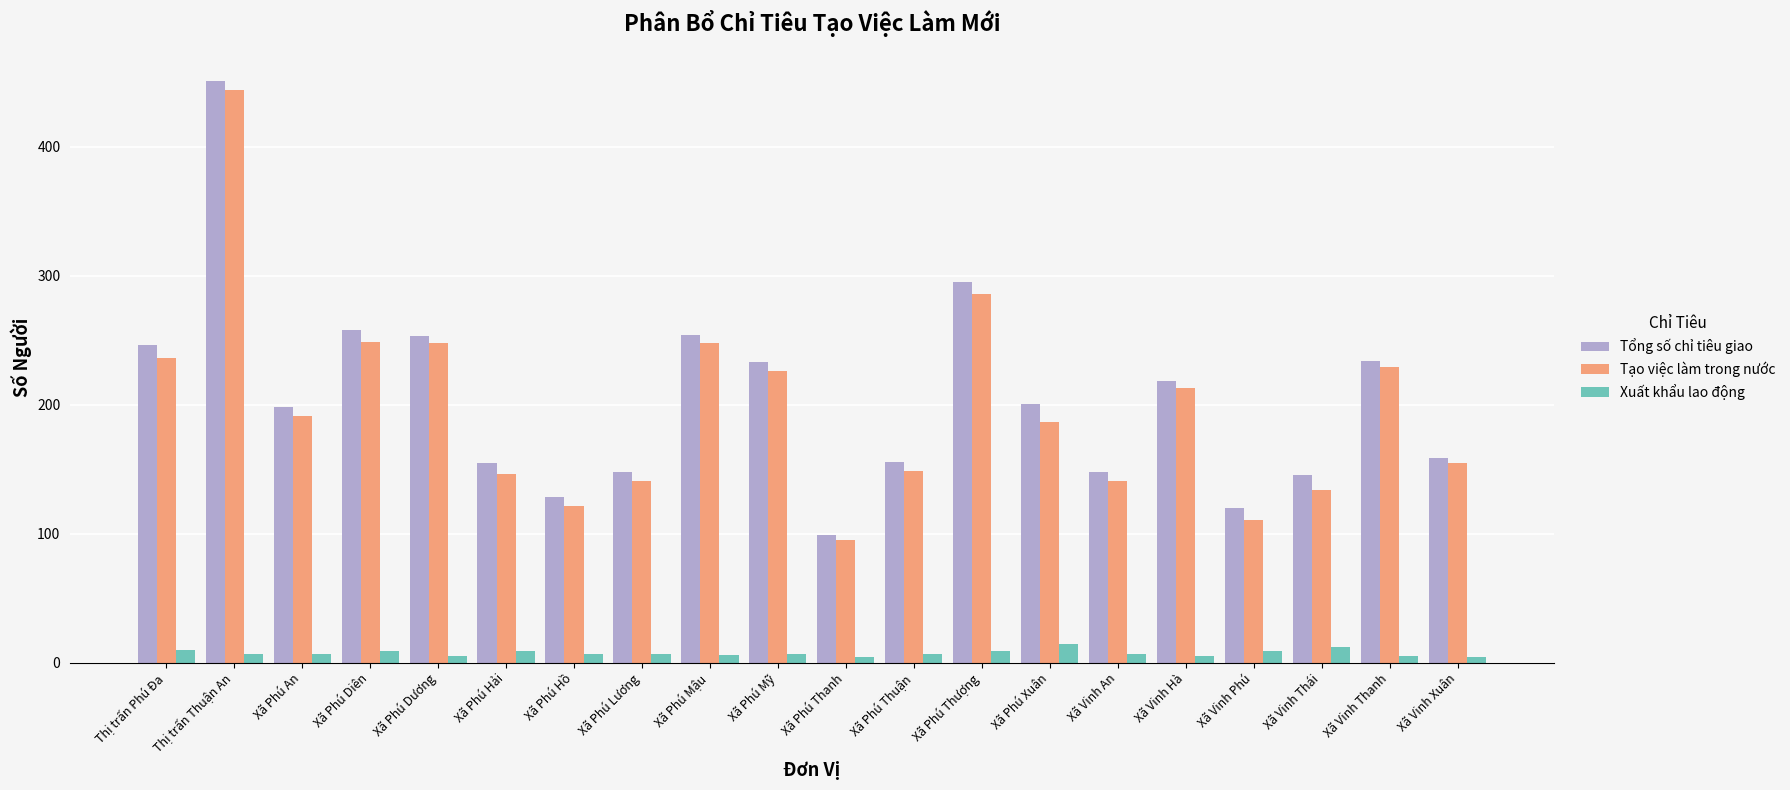

What position from the left is Xã Vinh Xuân?

20